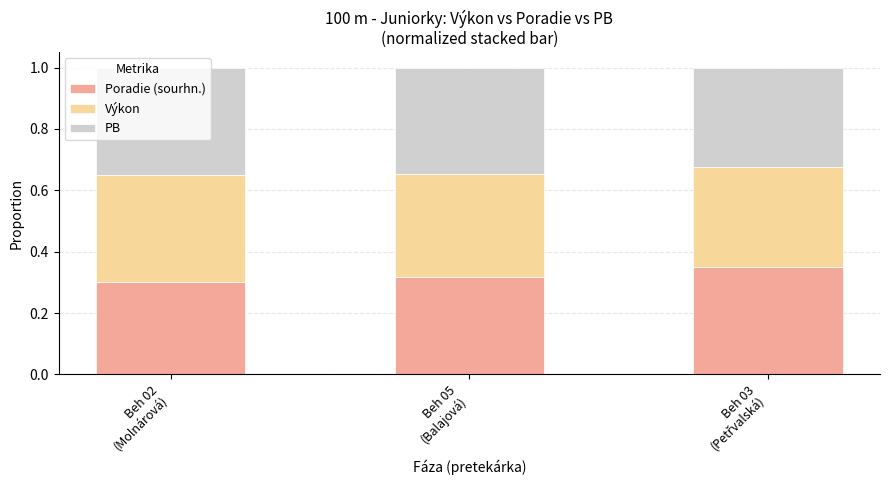

Count the PB values in the range 0 to 1.

3